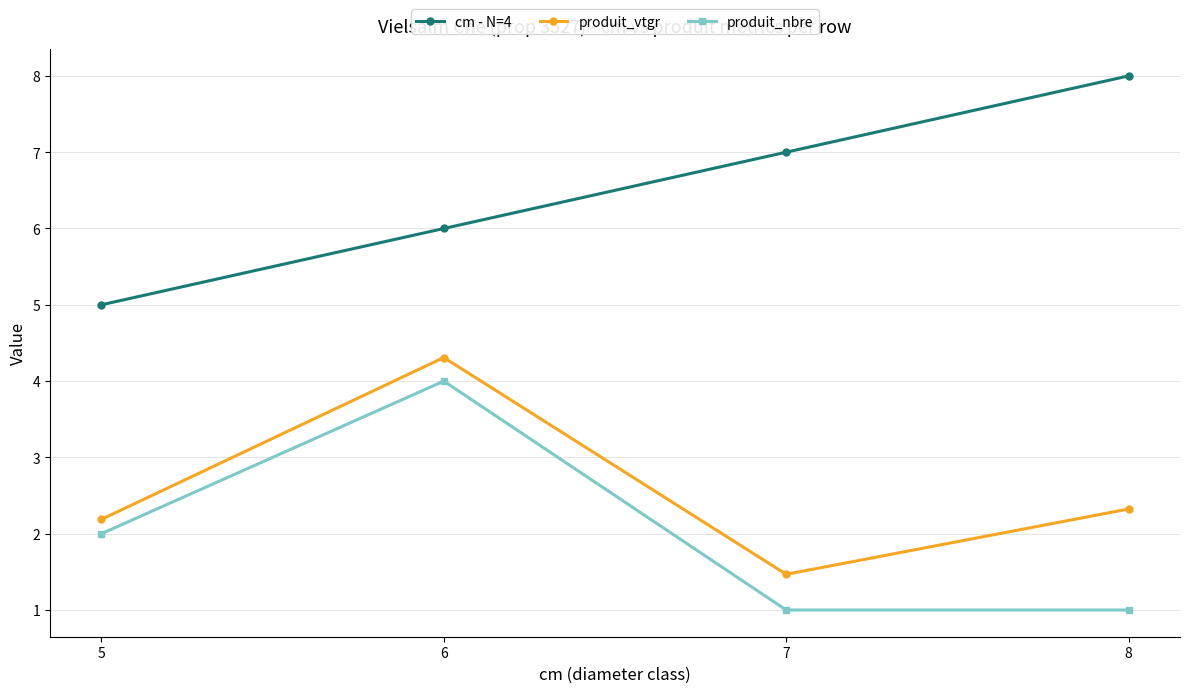

Count the produit_nbre values in the range 1 to 4.

4